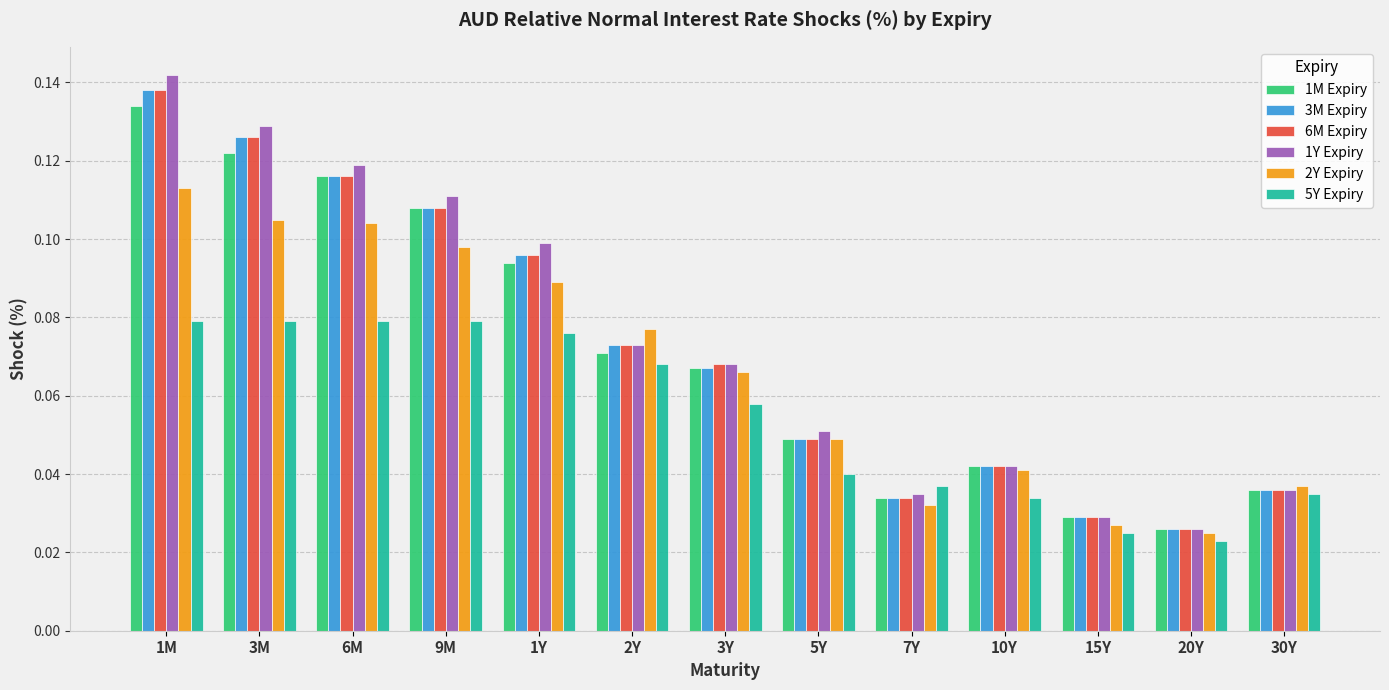

Which series has the widest spread of values?

1Y Expiry